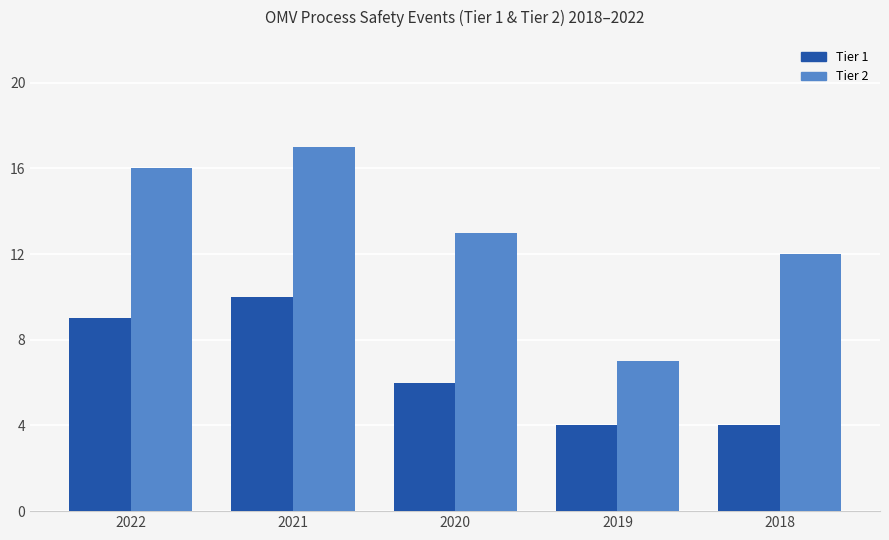

What is the sum of all Tier 1 values?

33